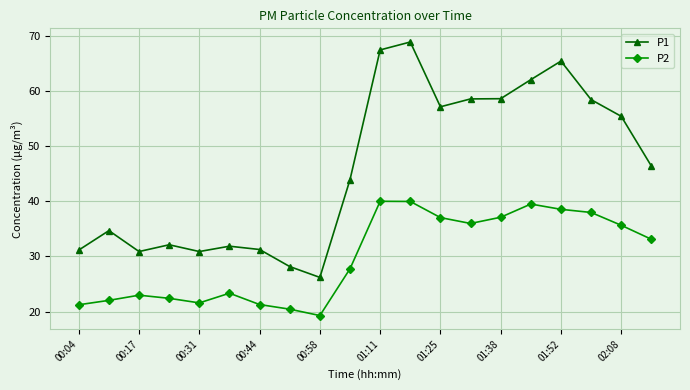

Rank the series by their maximum value, from highest to lowest.

P1, P2